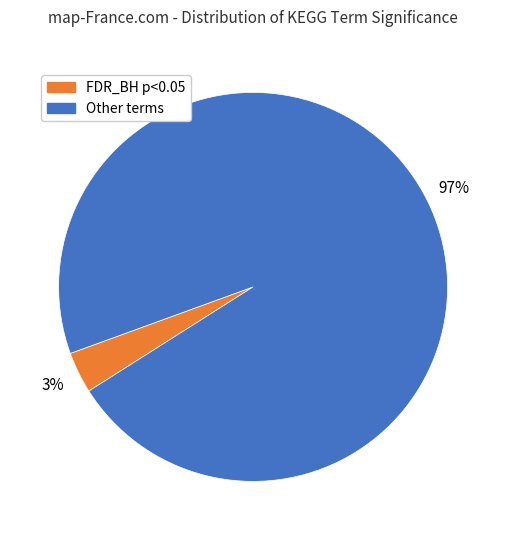

Count the number of slices in the pie.

2